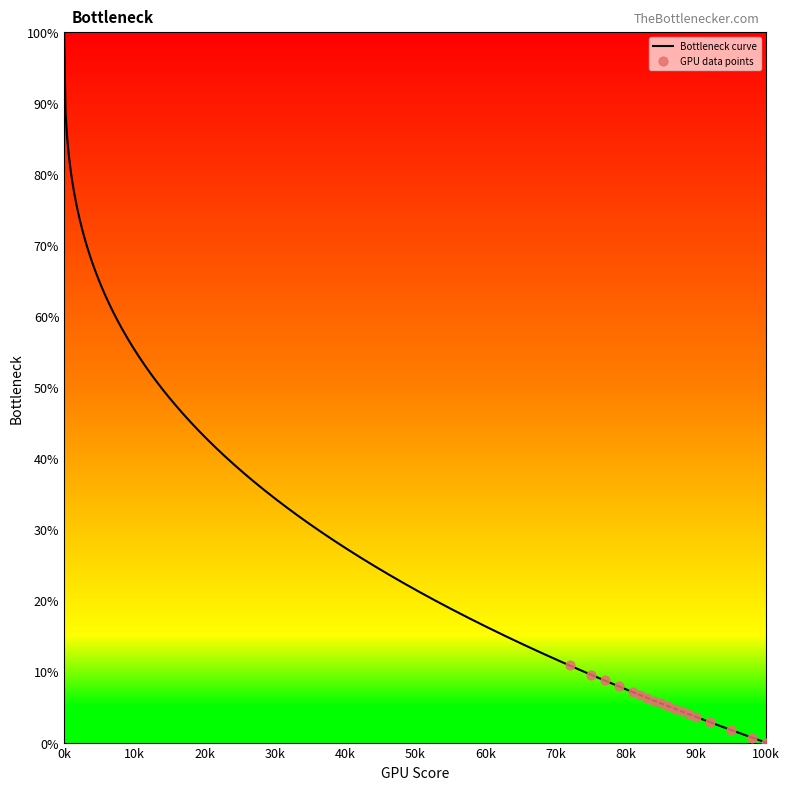

At how many categories does at least one series exceed 18?

15